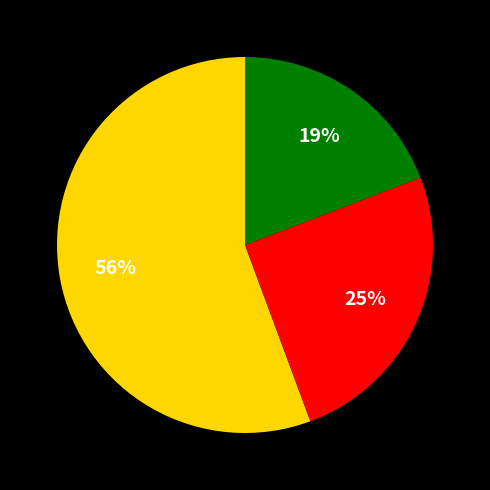

Does any single category account for the majority?

Yes